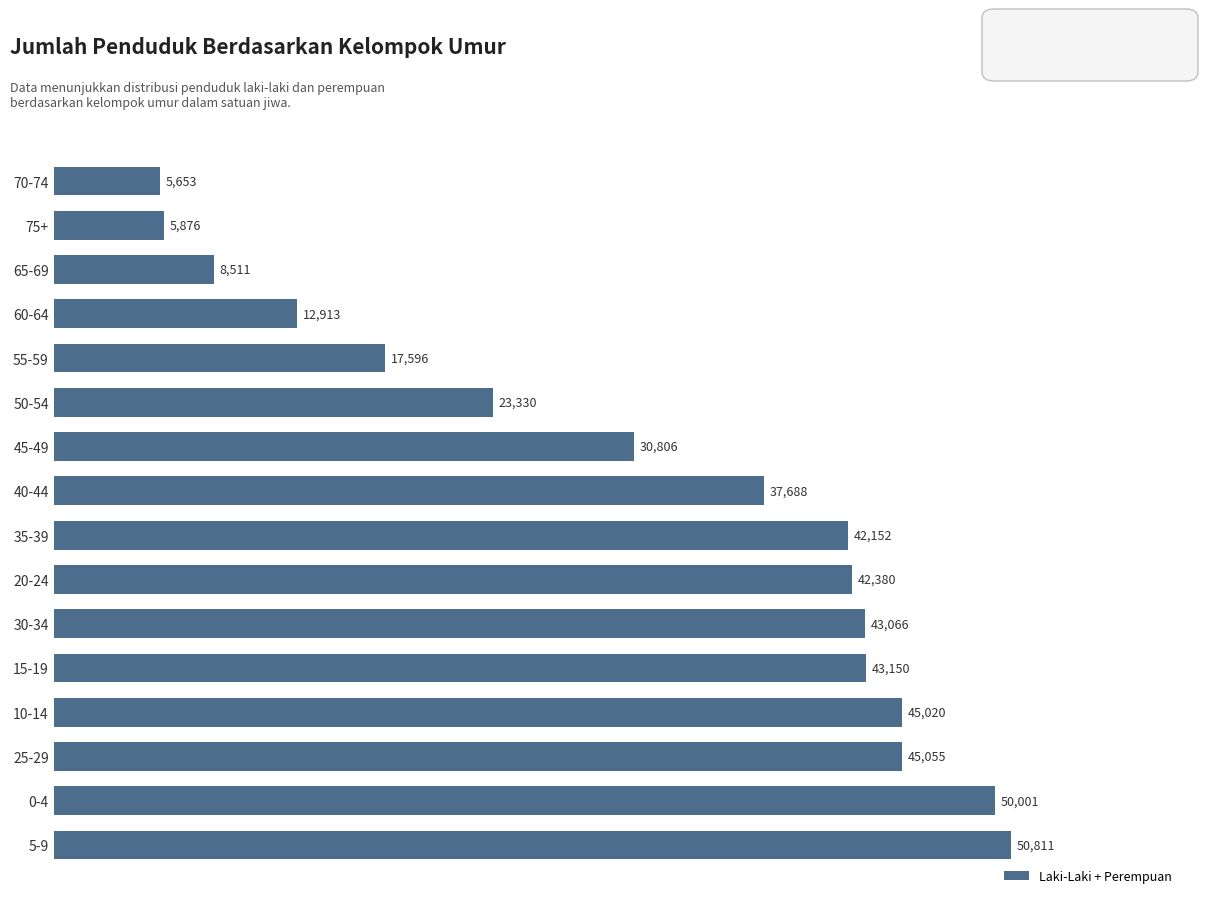

Reading bottom to top, list all the values displayed in this chart.

5-9=50811	0-4=50001	25-29=45055	10-14=45020	15-19=43150	30-34=43066	20-24=42380	35-39=42152	40-44=37688	45-49=30806	50-54=23330	55-59=17596	60-64=12913	65-69=8511	75+=5876	70-74=5653